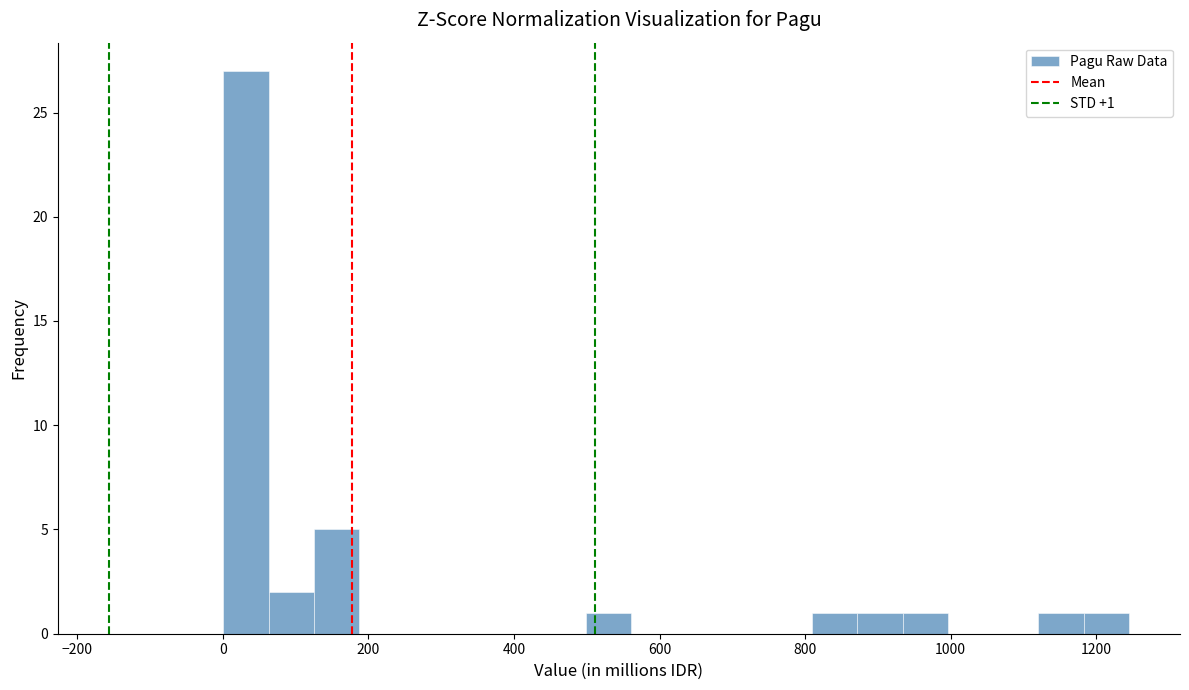

Read against the x-axis, roughly where is the centre of the tallest bar?

40